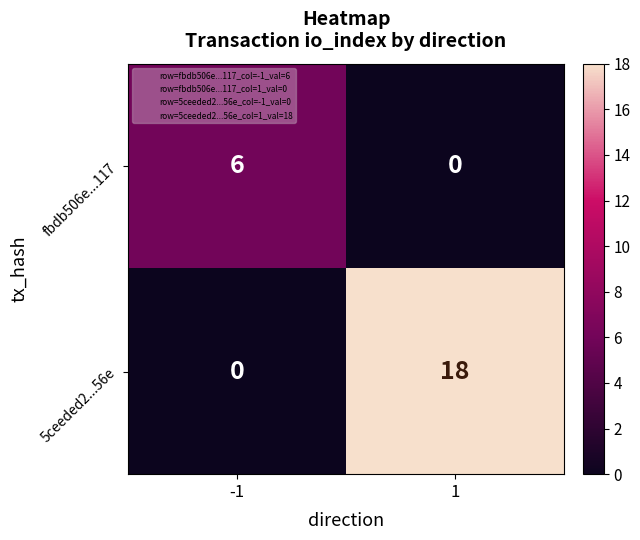

What is the total value across all series at -1?

6